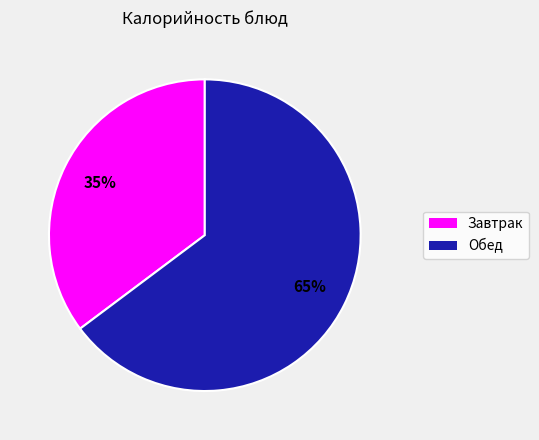

How many segments does this pie chart have?

2